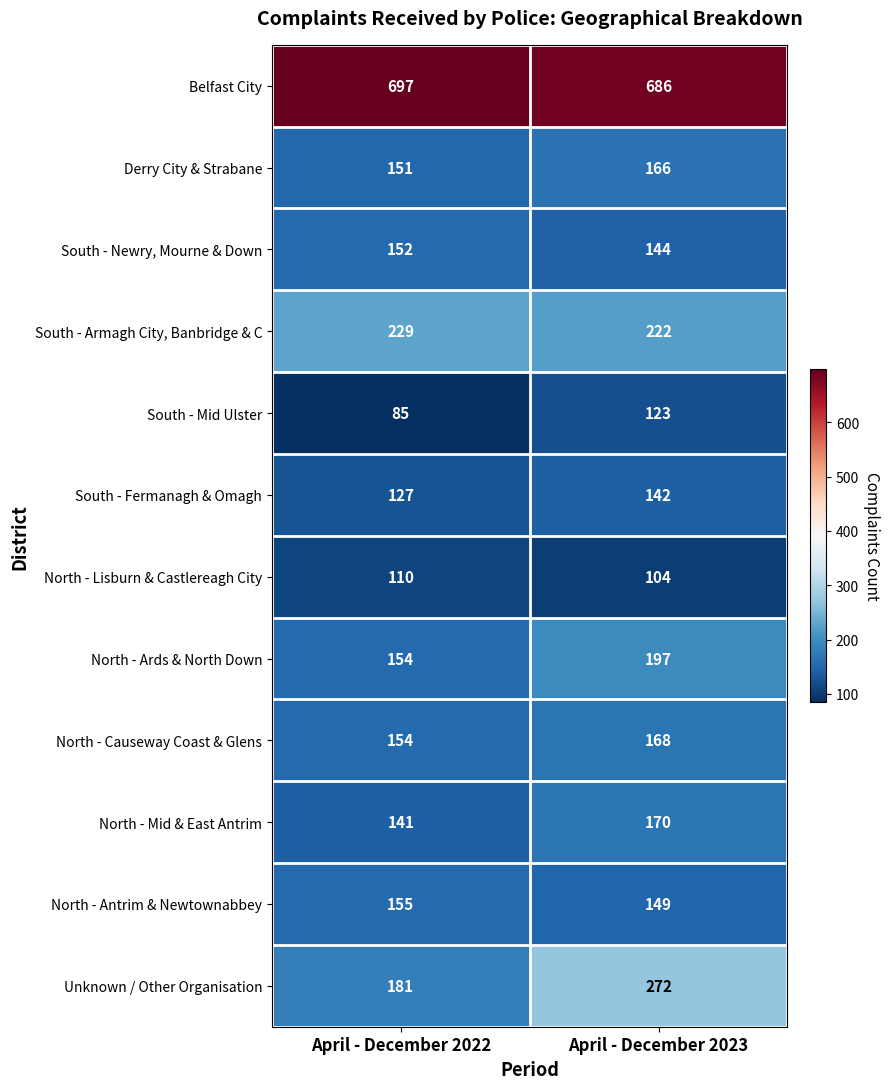

Reading left to right, what are all the values shown in this chart?

Belfast City: 697	686
Derry City & Strabane: 151	166
South - Newry, Mourne & Down: 152	144
South - Armagh City, Banbridge & C: 229	222
South - Mid Ulster: 85	123
South - Fermanagh & Omagh: 127	142
North - Lisburn & Castlereagh City: 110	104
North - Ards & North Down: 154	197
North - Causeway Coast & Glens: 154	168
North - Mid & East Antrim: 141	170
North - Antrim & Newtownabbey: 155	149
Unknown / Other Organisation: 181	272